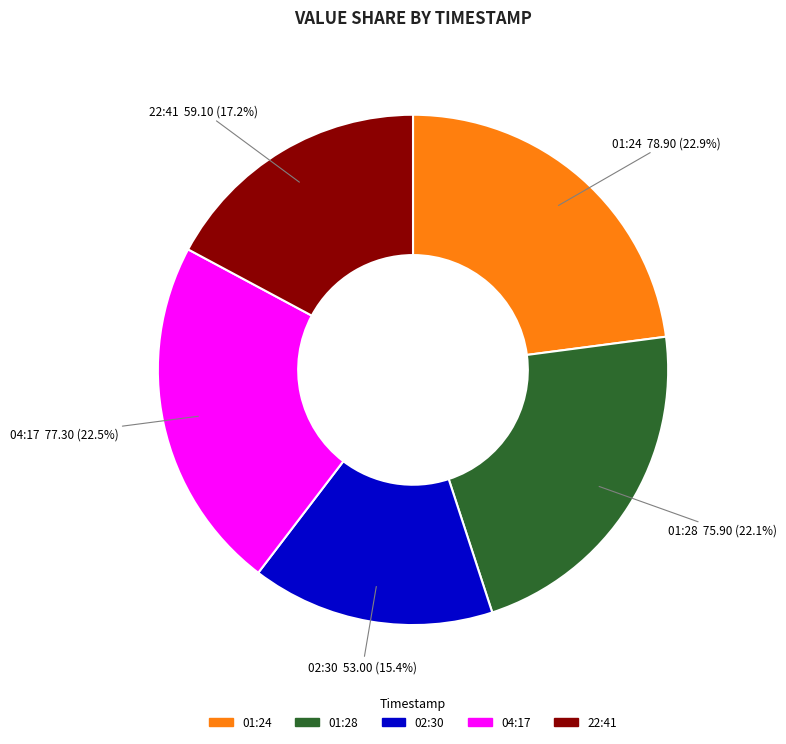

Is there any slice that represents more than half of the pie?

No